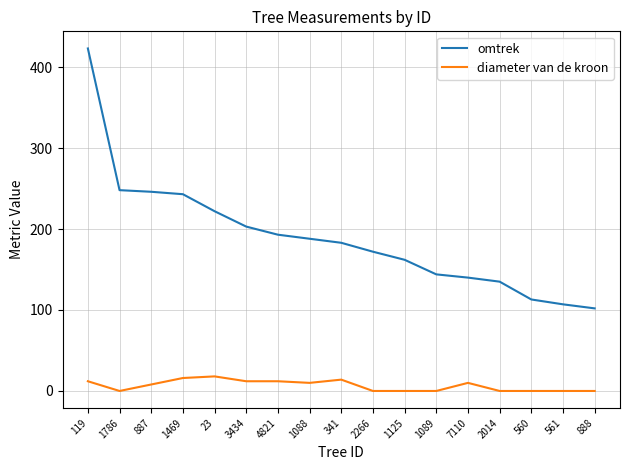

What is the average value of the omtrek series?

190